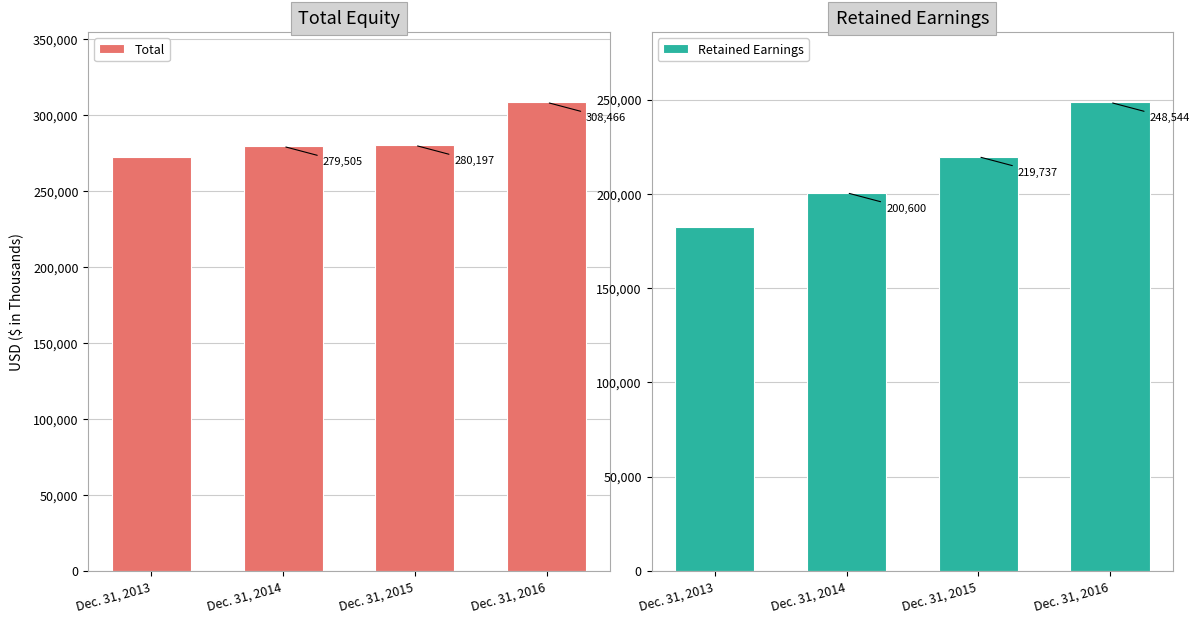

What are all the series names shown in the legend?

Total, Retained Earnings